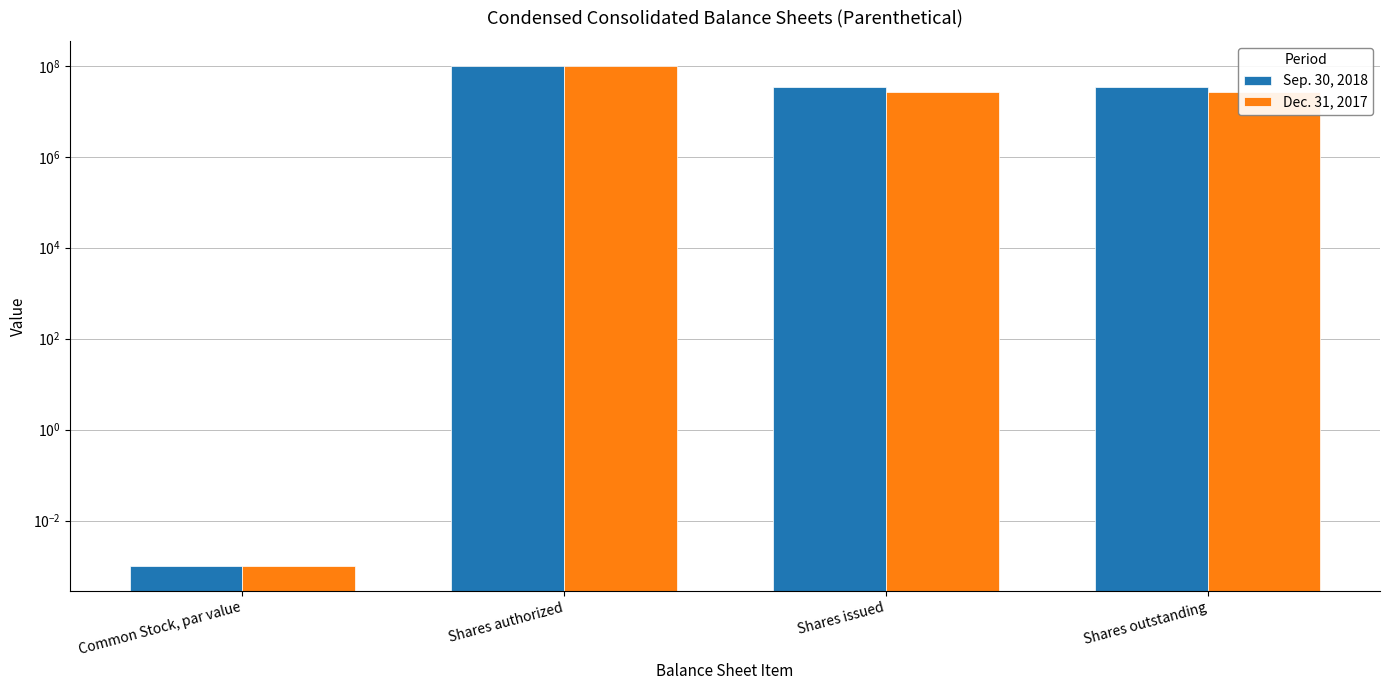

Reading left to right, what are all the values shown in this chart?

Sep. 30, 2018: Common Stock, par value=0.0	Shares authorized=100000000.0	Shares issued=35031225.0	Shares outstanding=35031225.0
Dec. 31, 2017: Common Stock, par value=0.0	Shares authorized=100000000.0	Shares issued=26519394.0	Shares outstanding=26519394.0